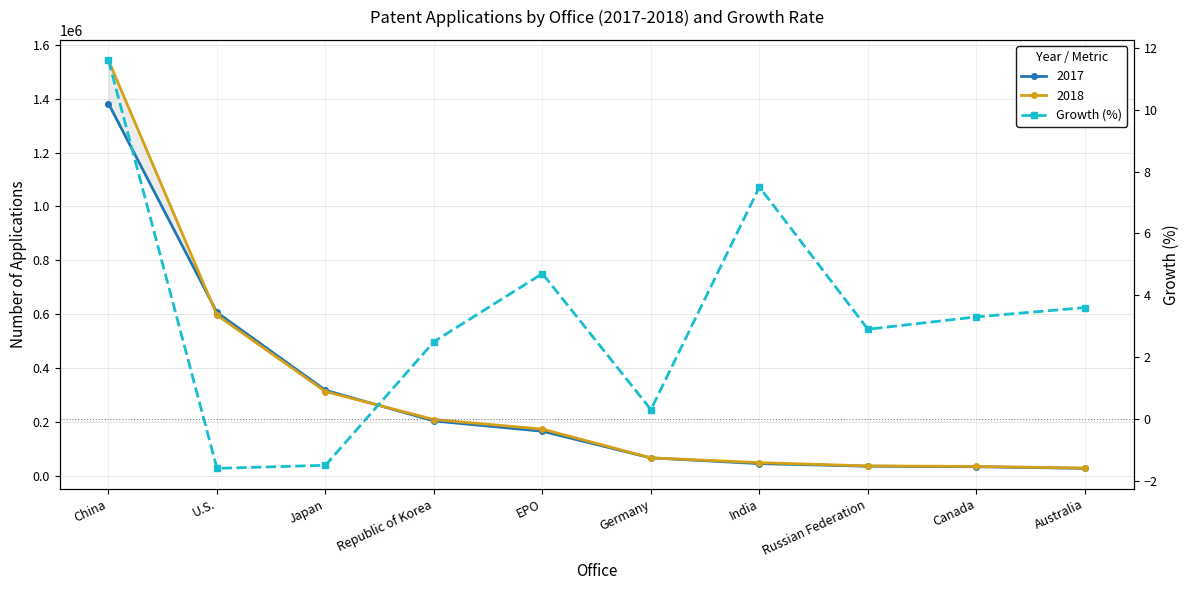

True or false: the data shows -1.6 at U.S..

True